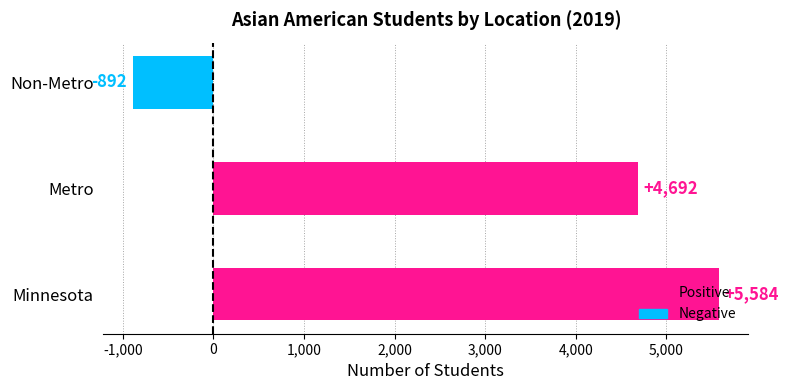

How many data points does each series have?

3